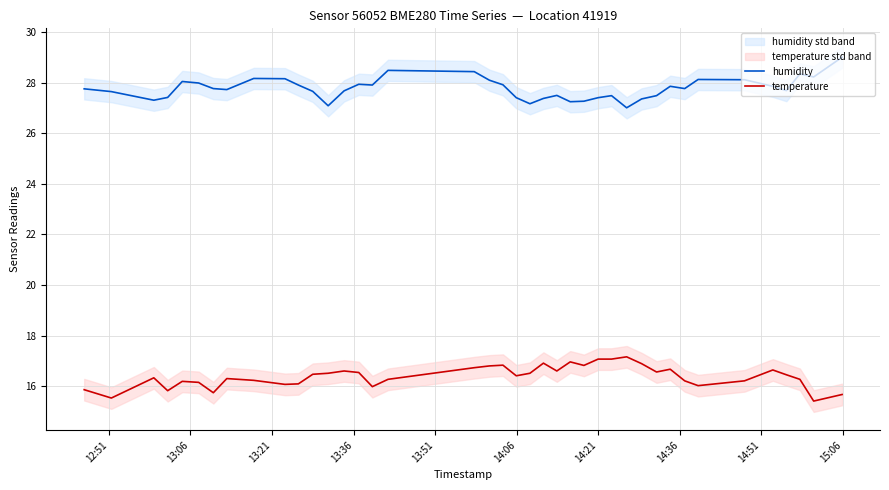

What are all the series names shown in the legend?

humidity, temperature